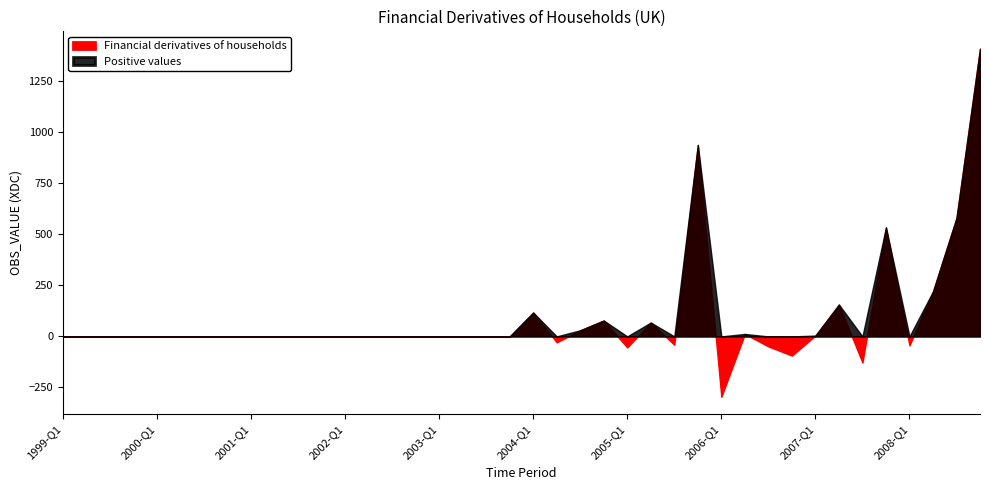

How many lines are shown in the chart?

1